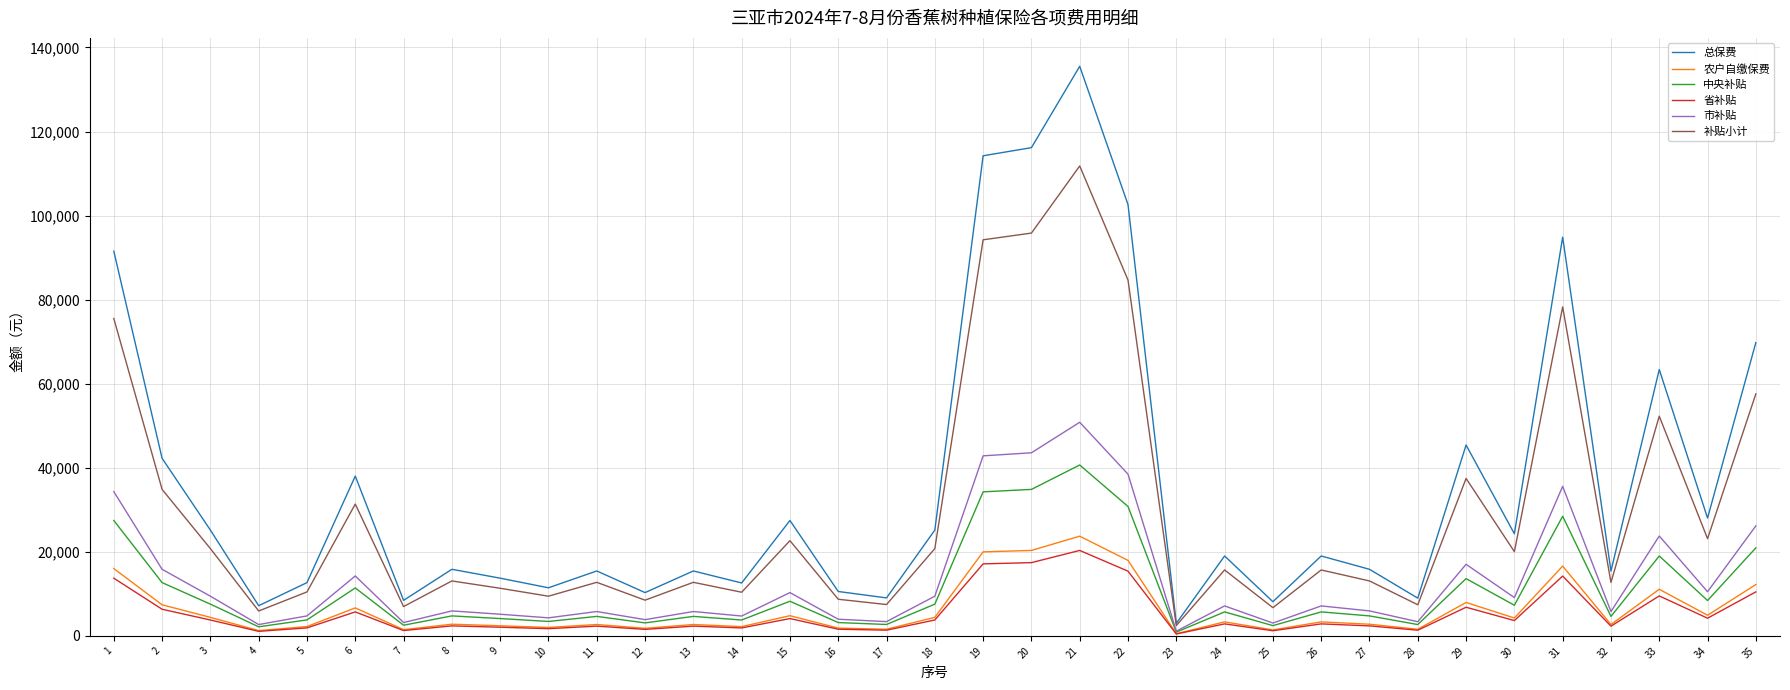

Is the value of 中央补贴 at 1 greater than the value of 省补贴 at 15?

Yes